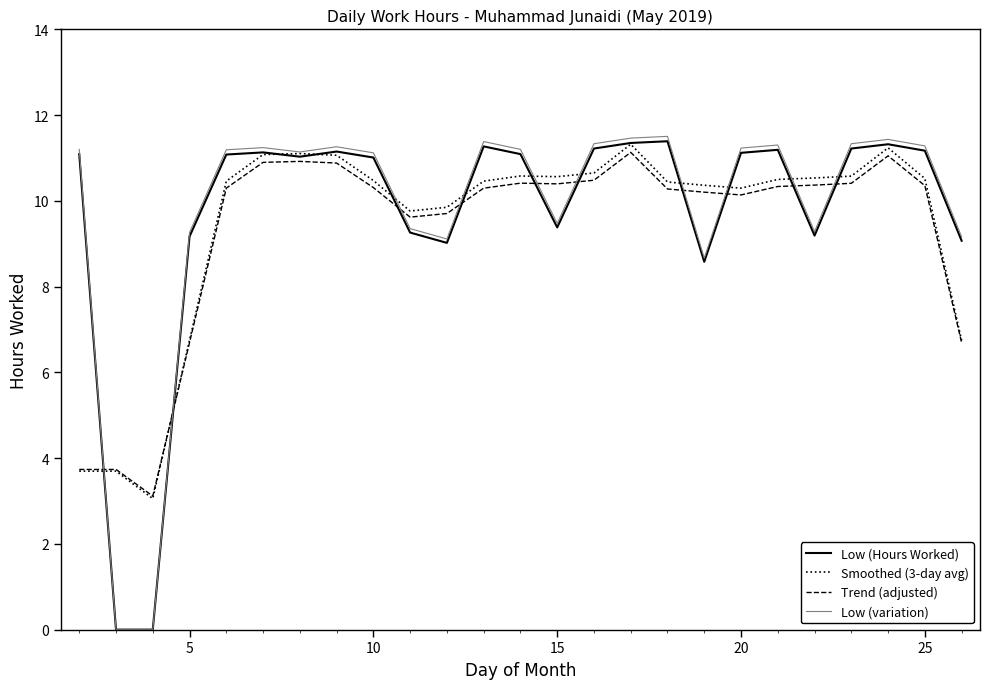

What is the minimum value for Trend (adjusted)?

3.1